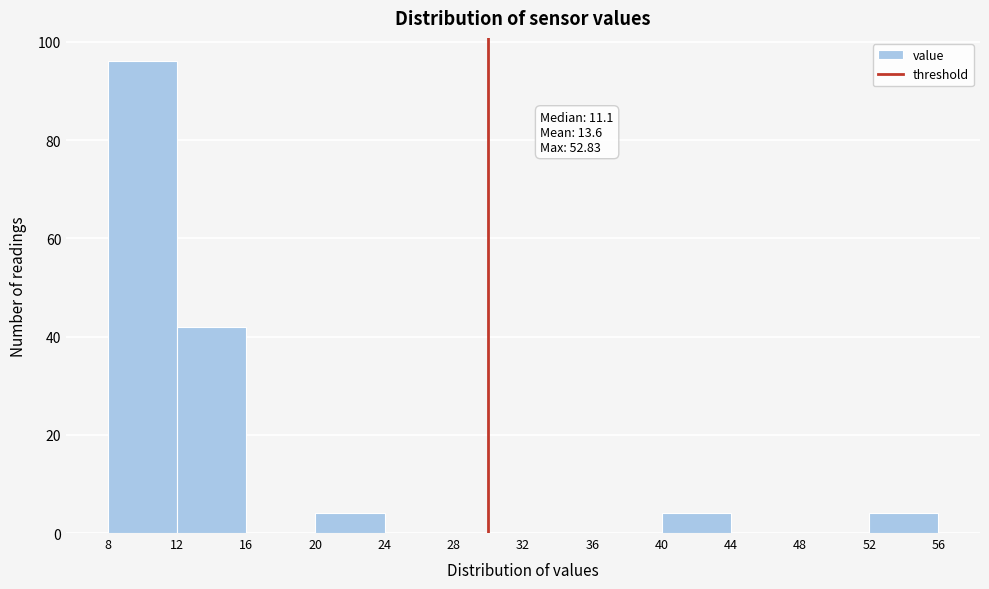

Which range on the x-axis has the tallest bar?

8 to 12